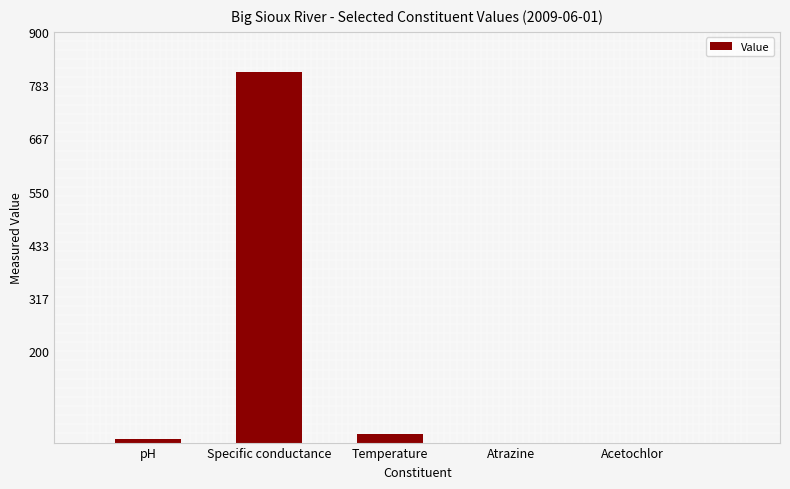

What is the sum of all values?

840.0